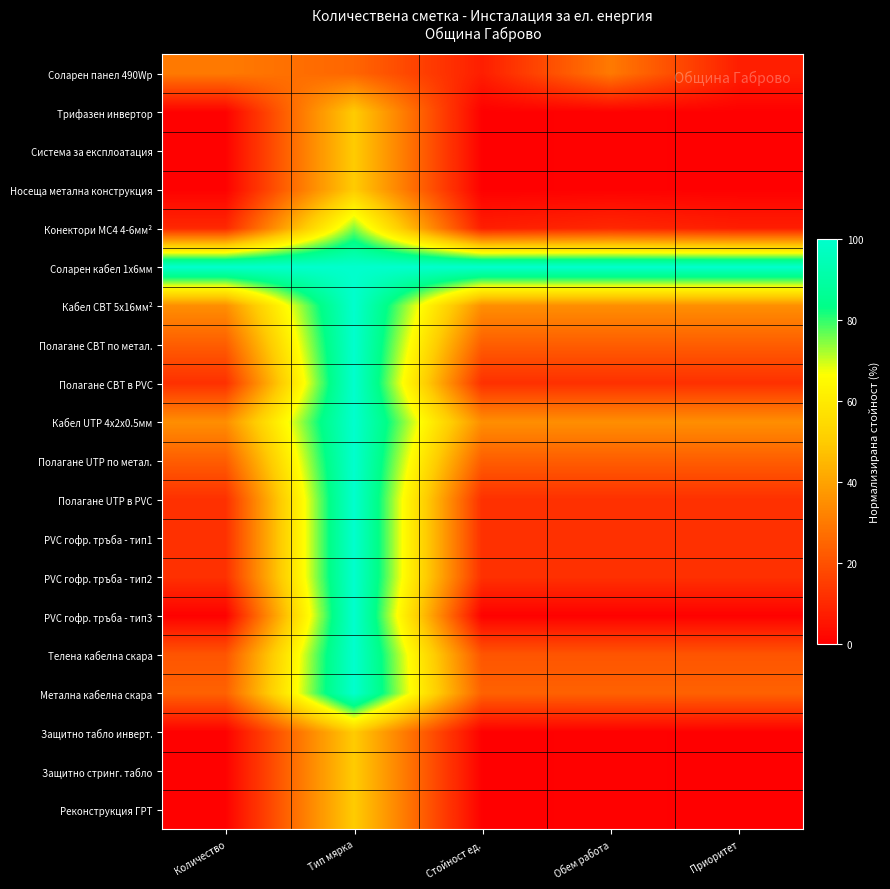

Rank the series by their maximum value, from highest to lowest.

Соларен кабел 1х6мм, Кабел СВТ 5х16мм², Полагане СВТ по метал., Полагане СВТ в PVC, Кабел UTP 4х2x0.5мм, Полагане UTP по метал., Полагане UTP в PVC, PVC гофр. тръба - тип1, PVC гофр. тръба - тип2, PVC гофр. тръба - тип3, Телена кабелна скара, Метална кабелна скара, Конектори МС4 4-6мм², Трифазен инвертор, Система за експлоатация, Носеща метална конструкция, Защитно табло инверт., Защитно стринг. табло, Реконструкция ГРТ, Соларен панел 490Wр